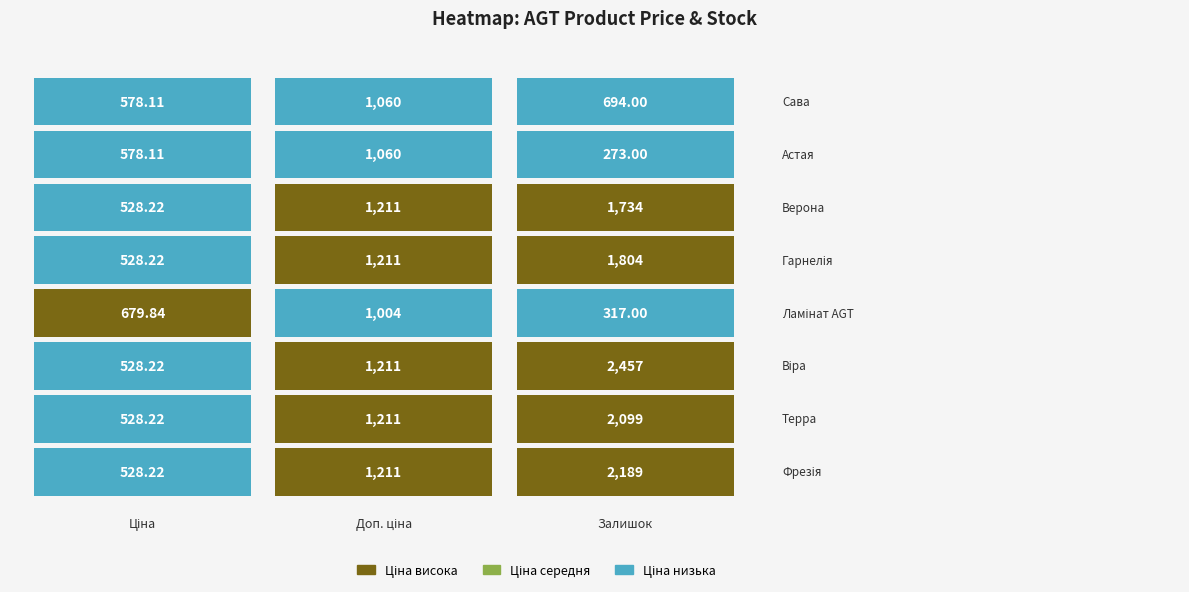

What is the average value of the Ламінат AGT Луна PRK114 – Віра series?

1398.6